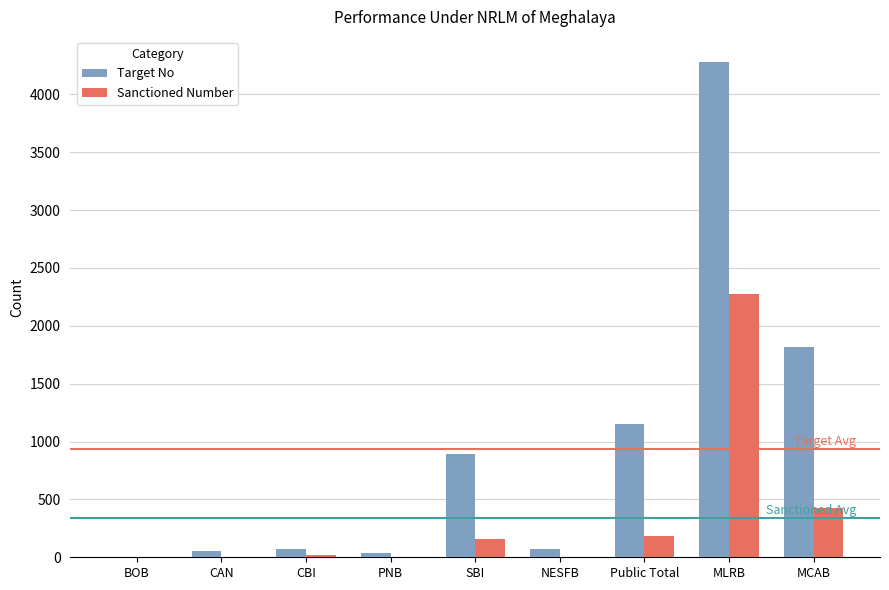

What is the sum of all Target No values?

8383